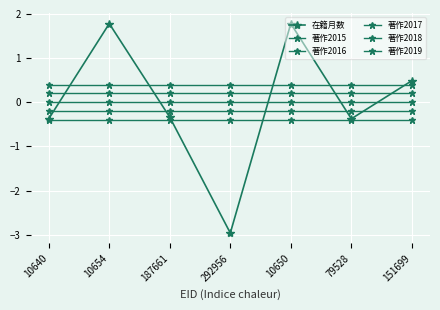

True or false: 著作2018 and 著作2015 intersect in this chart.

False